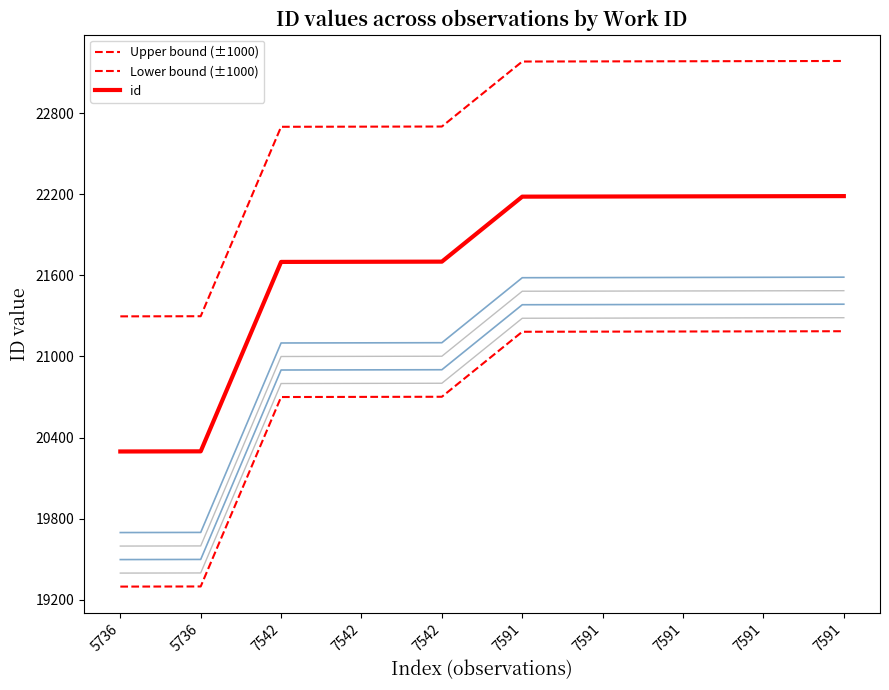

What is the value of the Upper bound (±1000) point at the 1st from the left?

21297